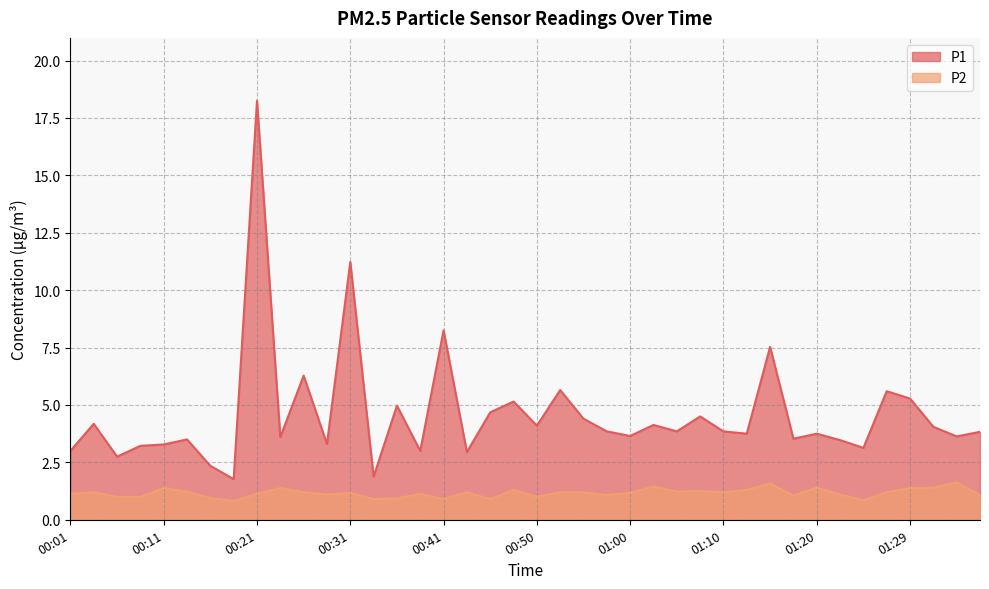

True or false: P2 and P1 cross at least once.

False